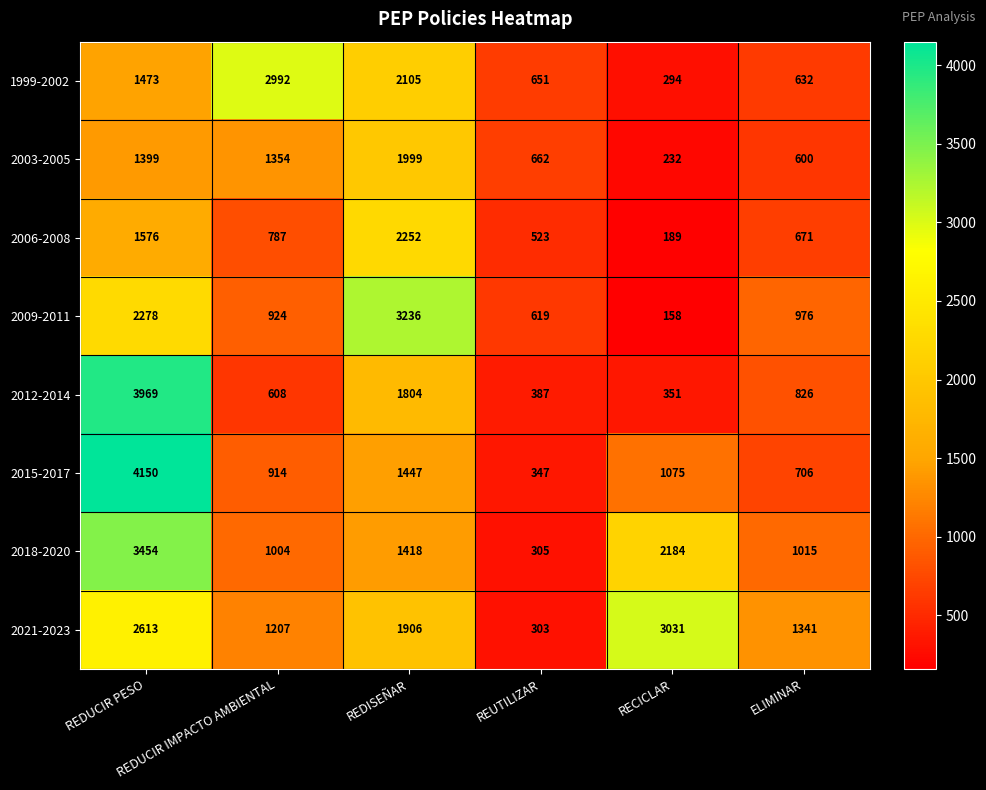

What is the difference between the maximum and minimum values in the 2018-2020 series?

3149